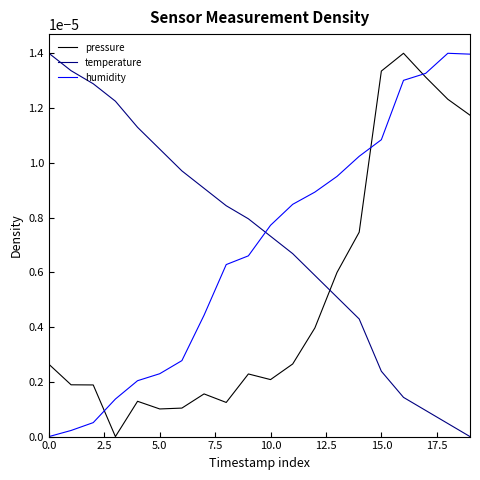

List the series in order of their overall mean, lowest first.

pressure, humidity, temperature